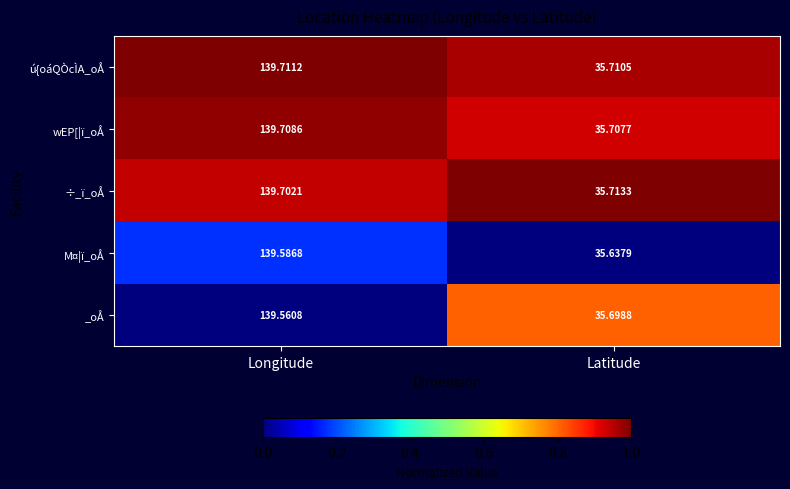

At which category is the sum across all series the highest?

Longitude